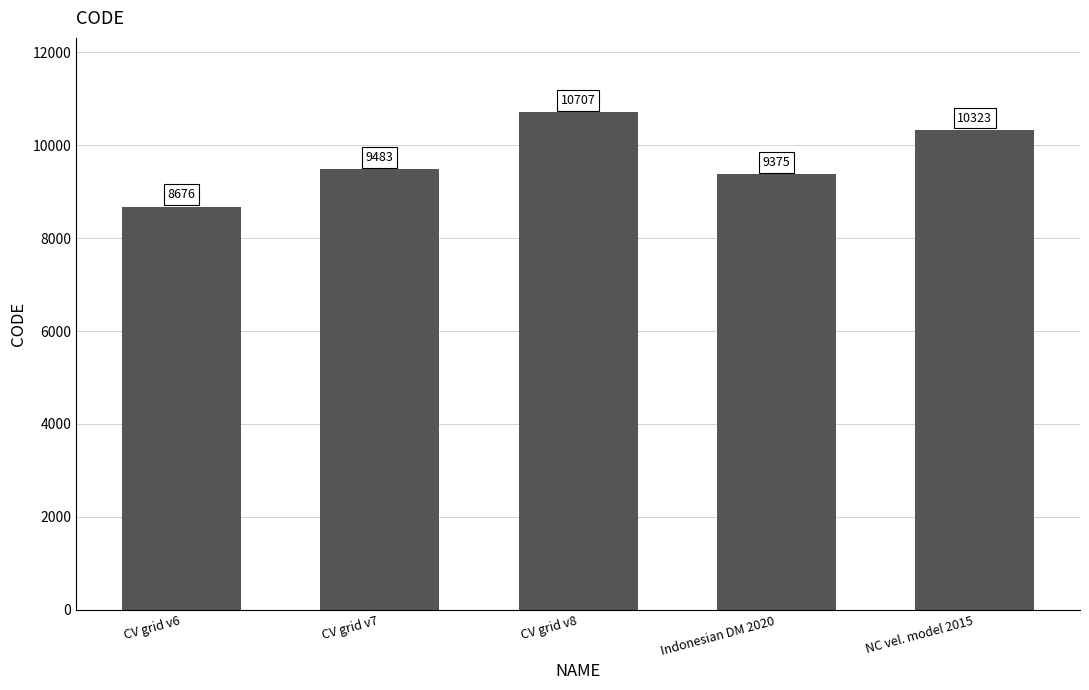

What is the greatest value displayed?

10707